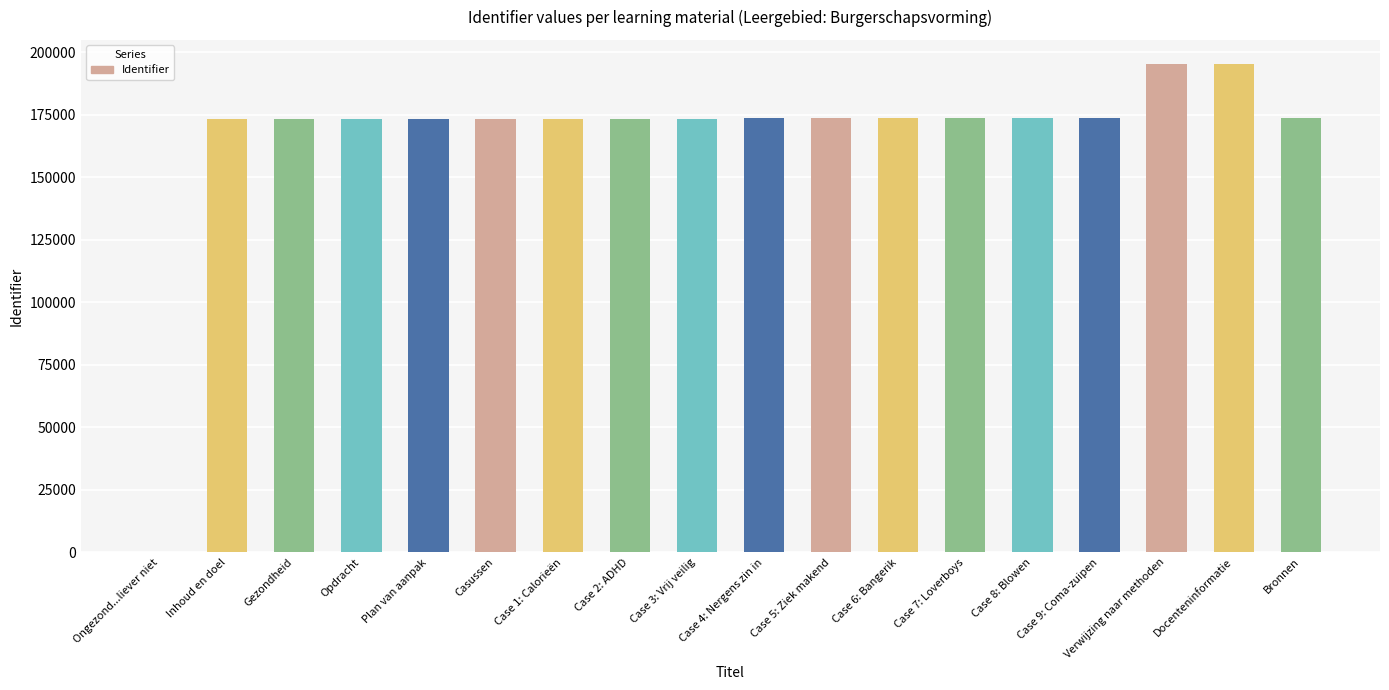

The chart shows a value of 299011 at Verwijzing naar methoden. True or false?

False